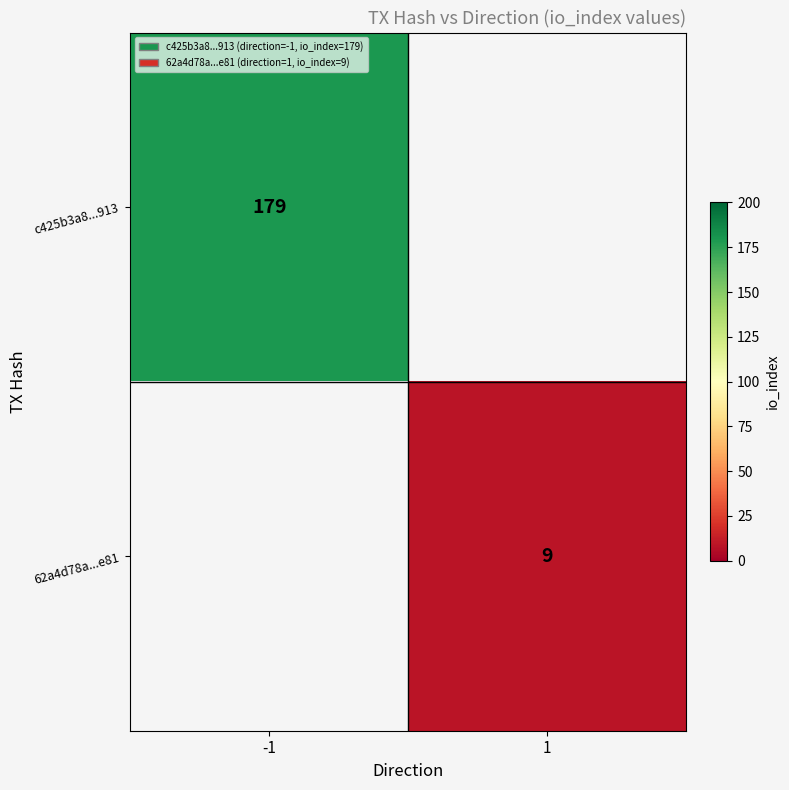

True or false: c425b3a8...913 has a value of 65 at -1.

False